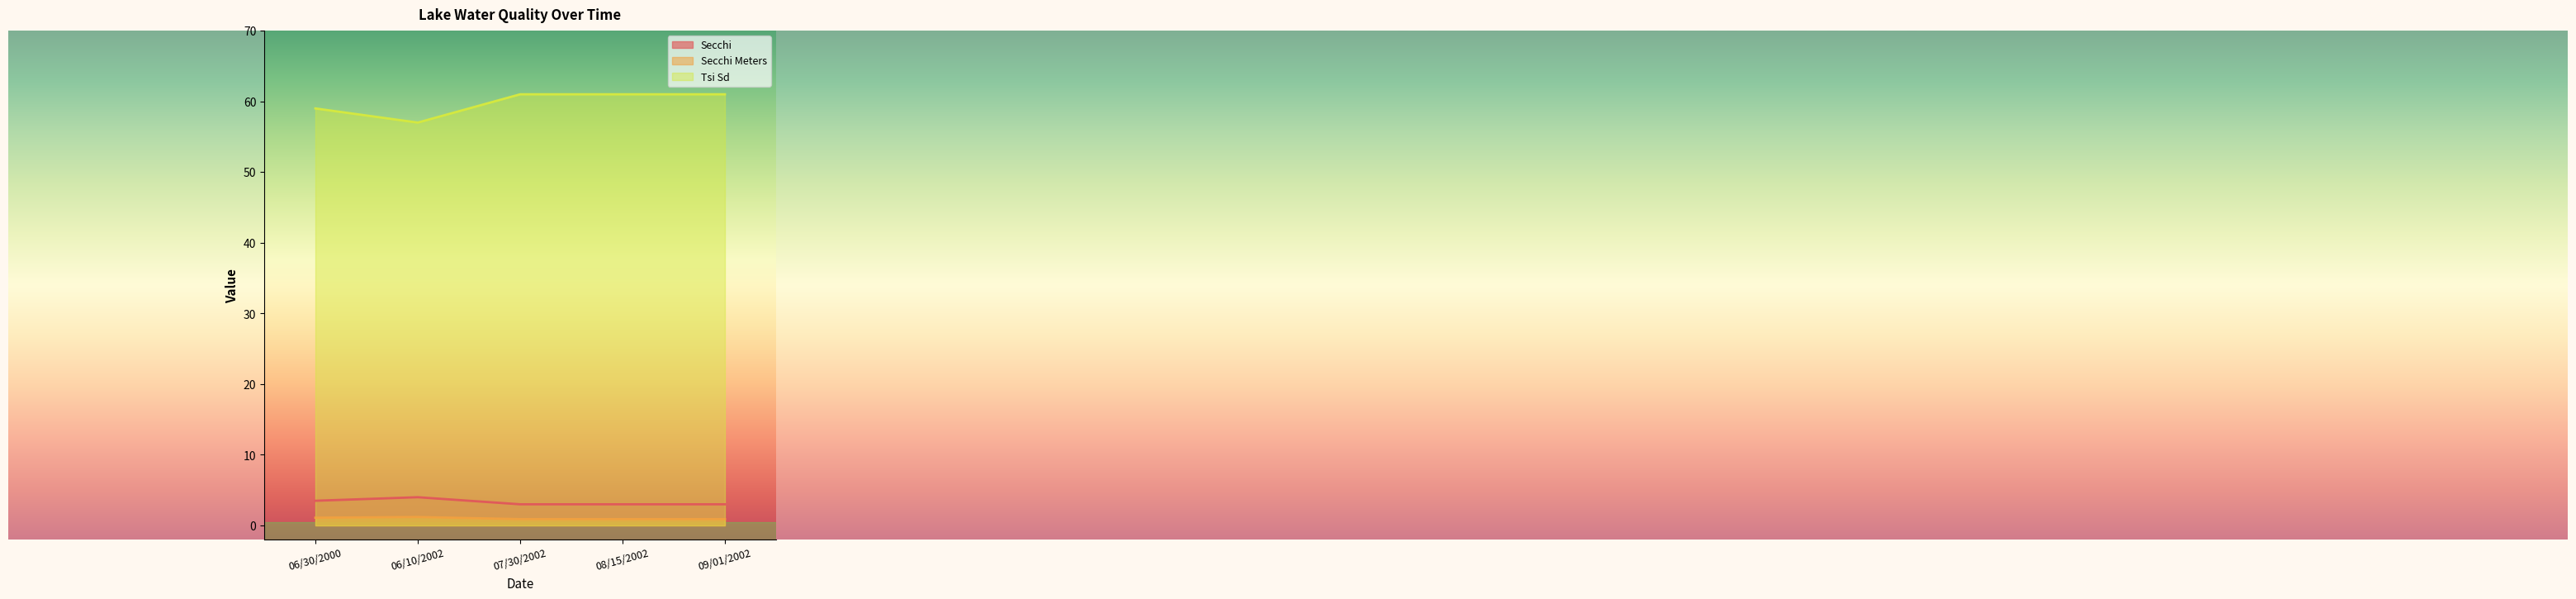

What is the approximate value of Secchi at 06/10/2002?

4.0